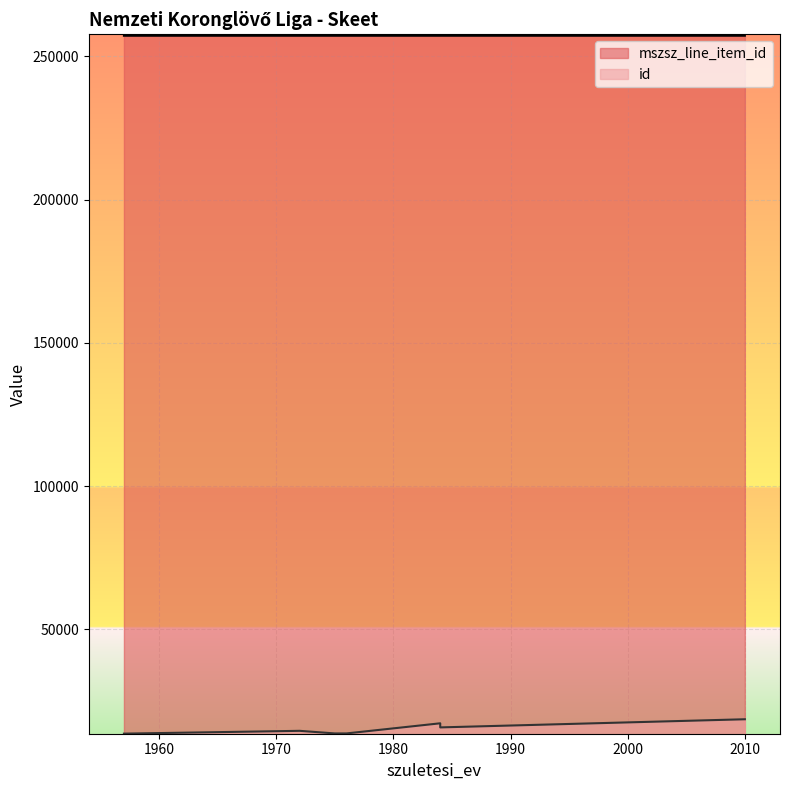

At which category does the chart reach its minimum across all series?

1975